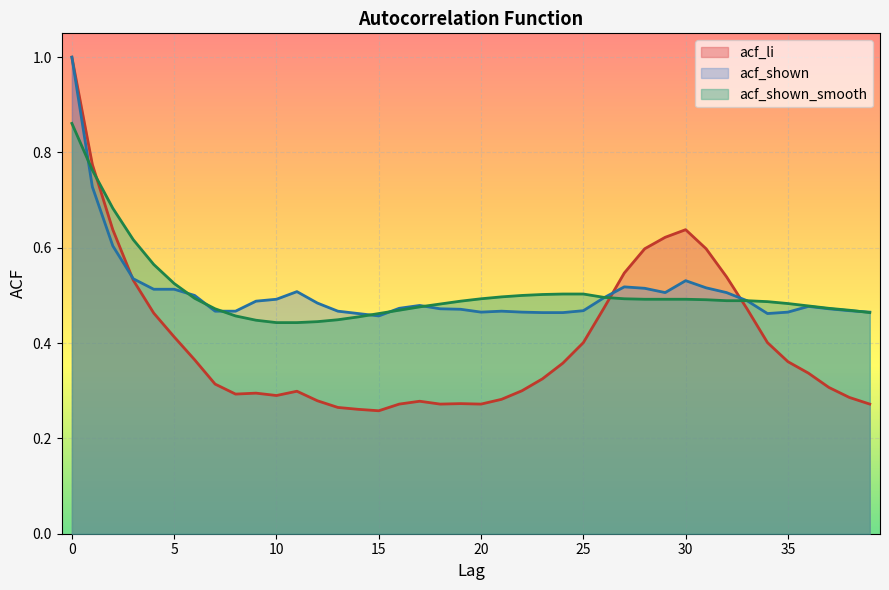

How many times do acf_li and acf_shown cross each other?

3